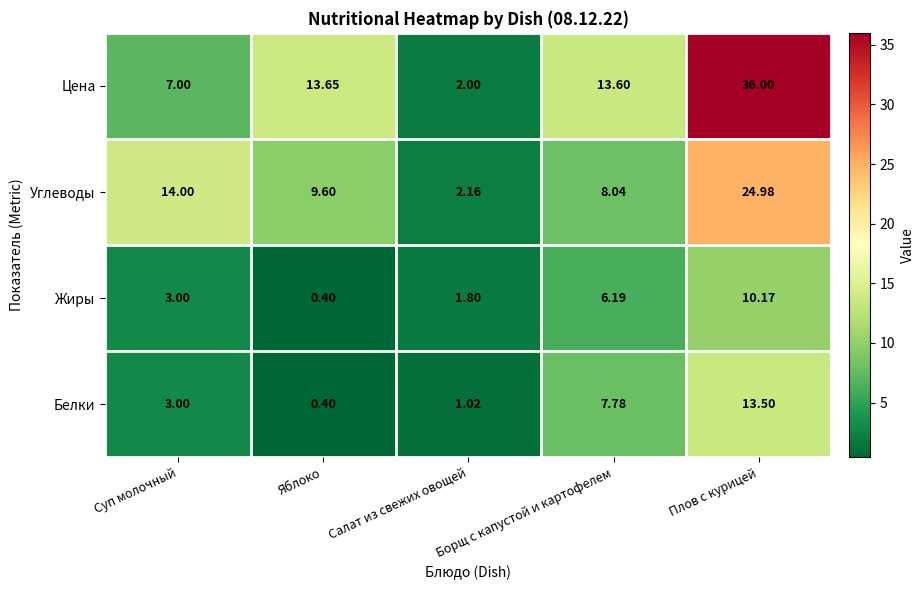

Which series has the widest spread of values?

Цена